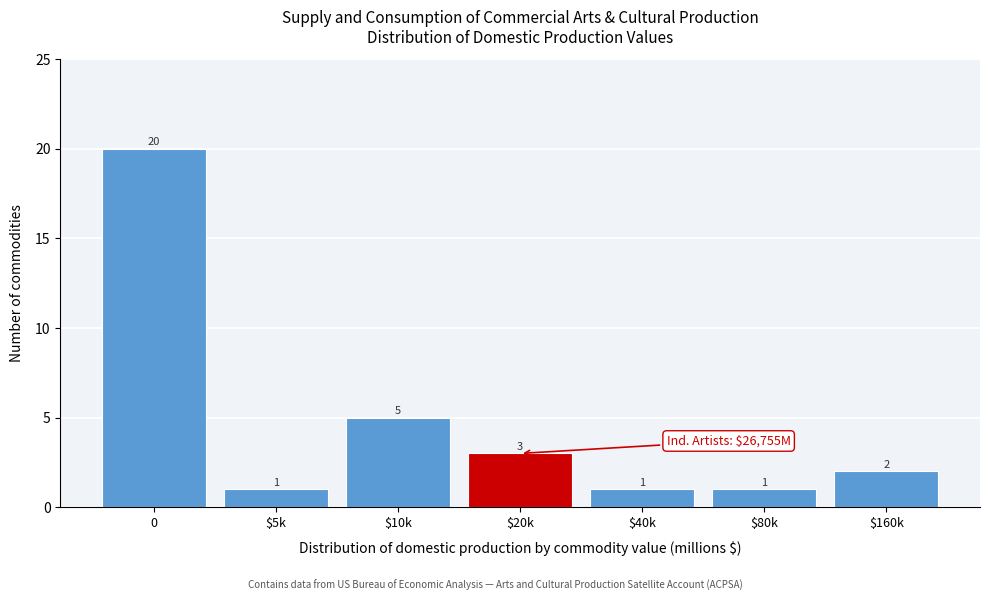

Reading right to left, extract all data points from this chart.

2	1	1	3	5	1	20